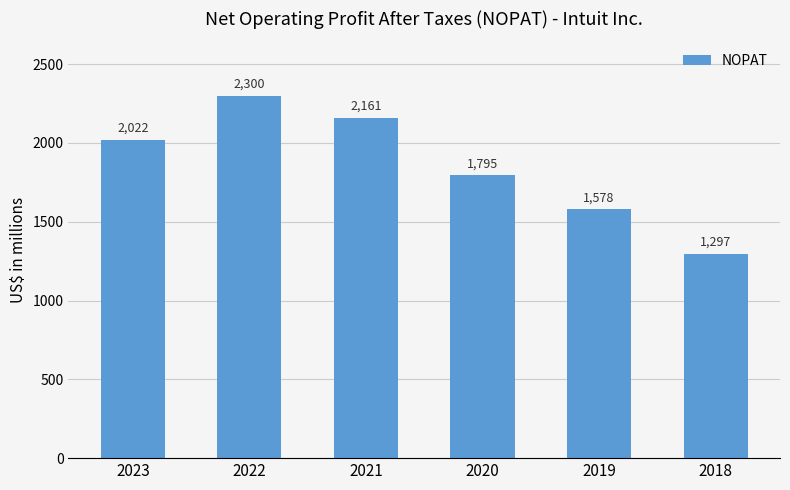

What value does the data have at 2021?

2161